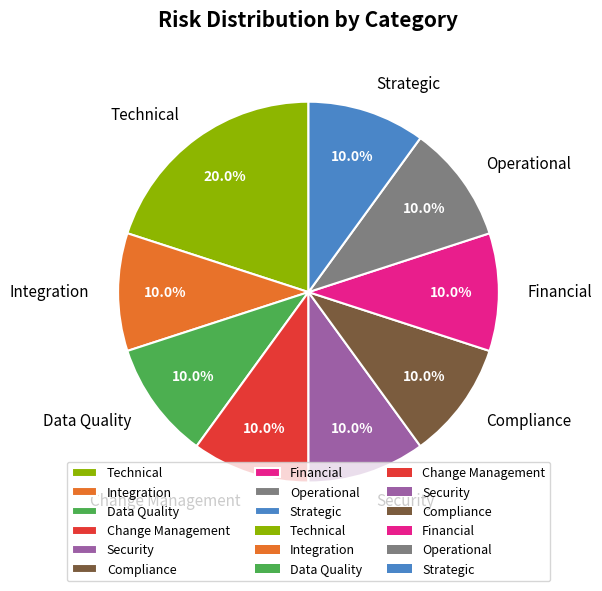

How many slices are in this pie chart?

9